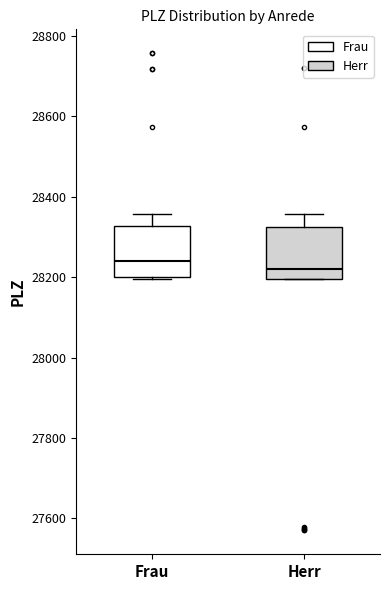

Which box has the highest median line?

Frau